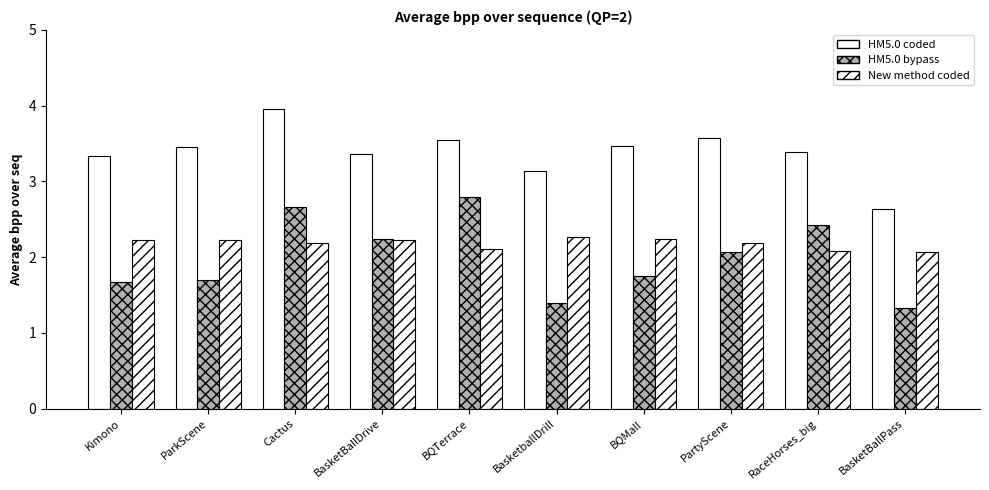

What is the value of the HM5.0 coded bar at the 6th from the left?

3.1